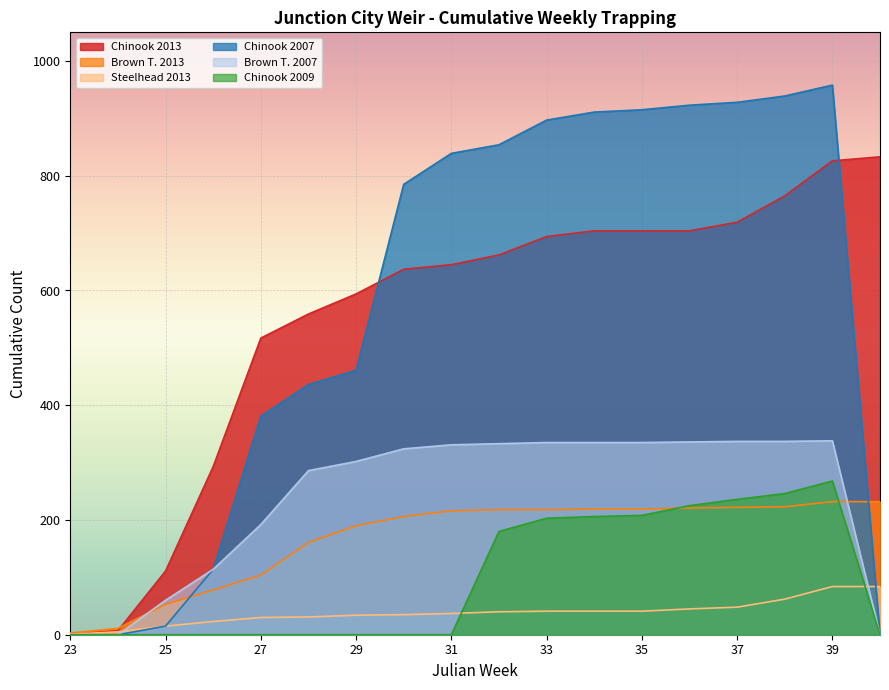

Reading right to left, list all the values displayed in this chart.

Chinook 2013: 40=833	39=826	38=765	37=719	36=704	35=704	34=704	33=694	32=662	31=645	30=637	29=594	28=559	27=517	26=293	25=111	24=7	23=1
Brown T. 2013: 40=232	39=232	38=223	37=222	36=221	35=219	34=219	33=218	32=218	31=216	30=206	29=190	28=161	27=104	26=78	25=53	24=11	23=3
Steelhead 2013: 40=84	39=84	38=62	37=48	36=45	35=41	34=41	33=41	32=40	31=37	30=35	29=34	28=31	27=30	26=23	25=15	24=5	23=1
Chinook 2007: 40=0	39=958	38=939	37=928	36=923	35=915	34=911	33=897	32=854	31=839	30=785	29=461	28=436	27=381	26=114	25=15	24=0	23=0
Brown T. 2007: 40=0	39=338	38=337	37=337	36=336	35=335	34=335	33=335	32=333	31=331	30=324	29=302	28=286	27=192	26=114	25=60	24=0	23=0
Chinook 2009: 40=0	39=268	38=246	37=236	36=225	35=208	34=206	33=203	32=180	31=0	30=0	29=0	28=0	27=0	26=0	25=0	24=0	23=0